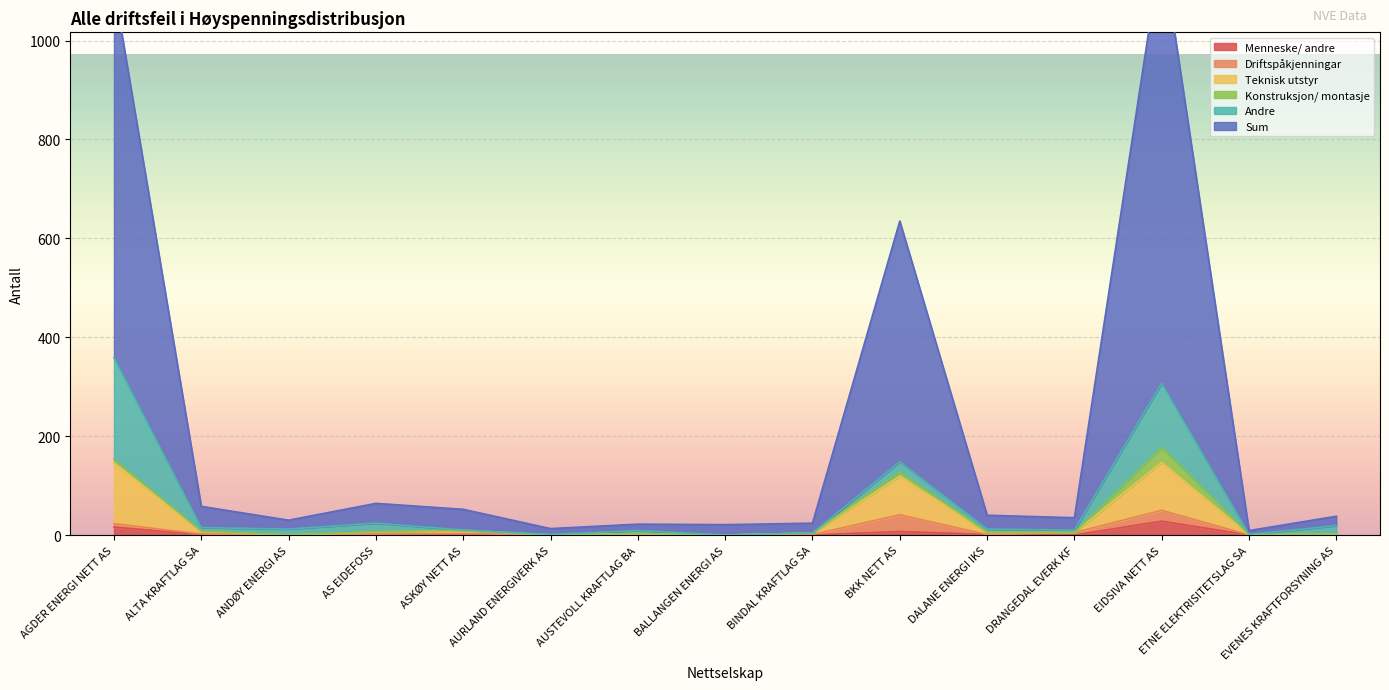

True or false: Teknisk utstyr and Menneske/ andre intersect in this chart.

False